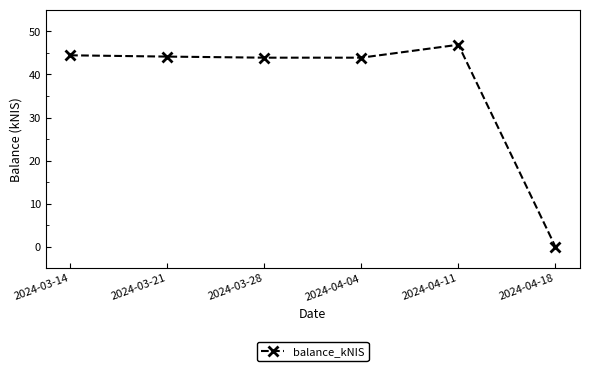

True or false: the data shows 71.2 at 2024-03-28.

False